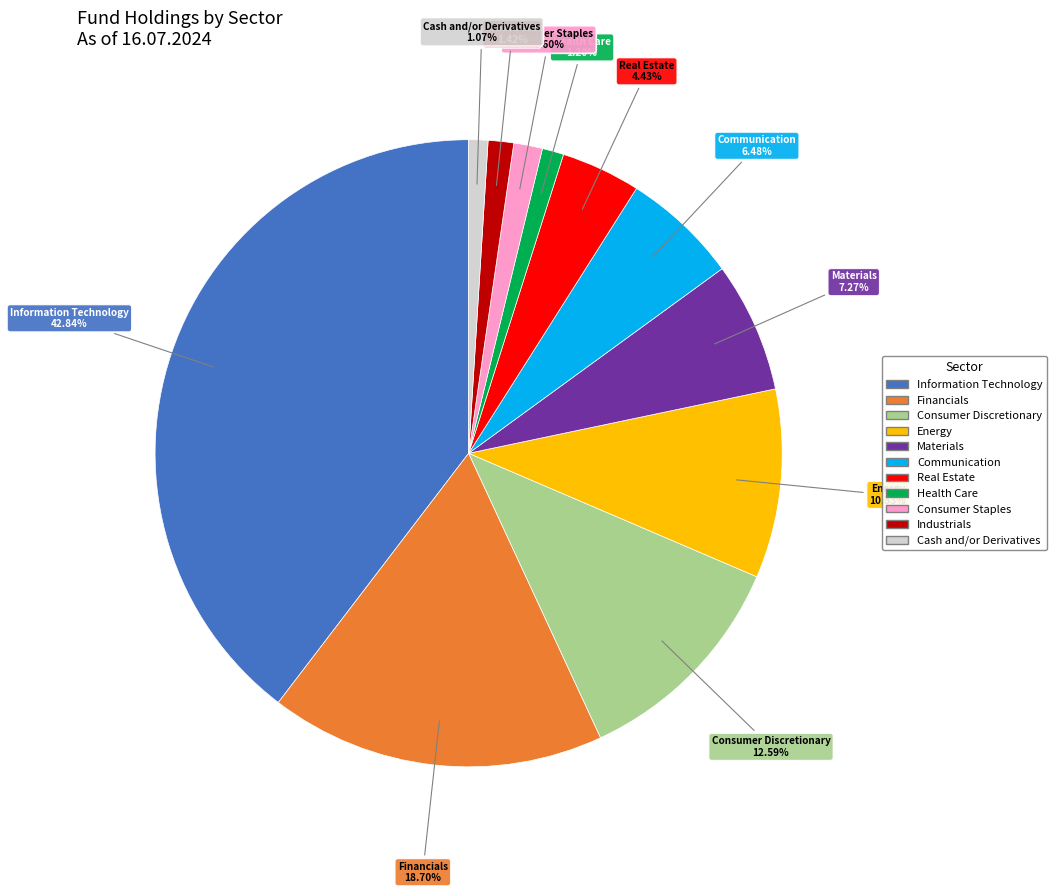

Rank the categories by value from lowest to highest.

Cash and/or Derivatives, Health Care, Industrials, Consumer Staples, Real Estate, Communication, Materials, Energy, Consumer Discretionary, Financials, Information Technology